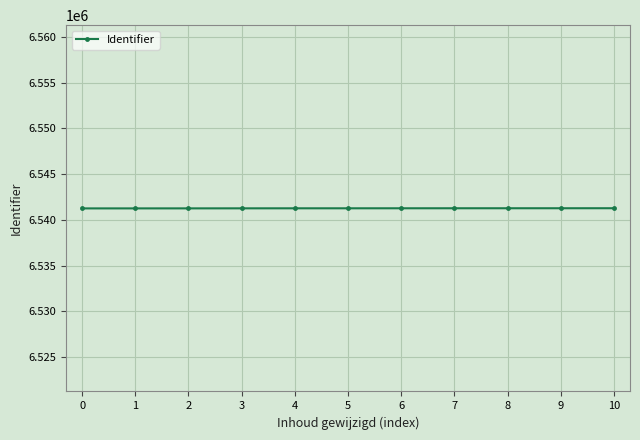

Approximately how many times larger is the value at 2 compared to 7?

1.0